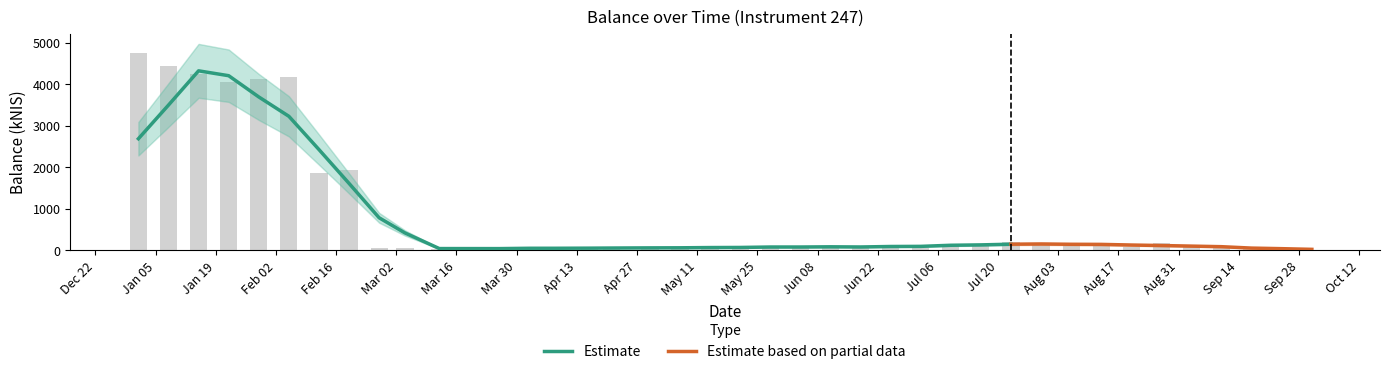

How many data points are above 80?

21